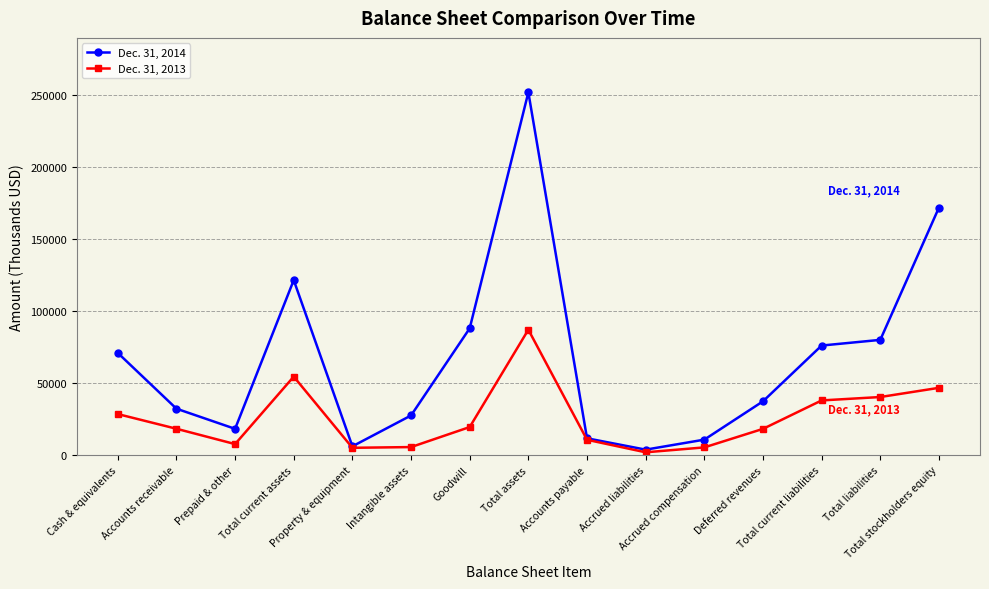

What is the total value across all series at Prepaid & other?

25915